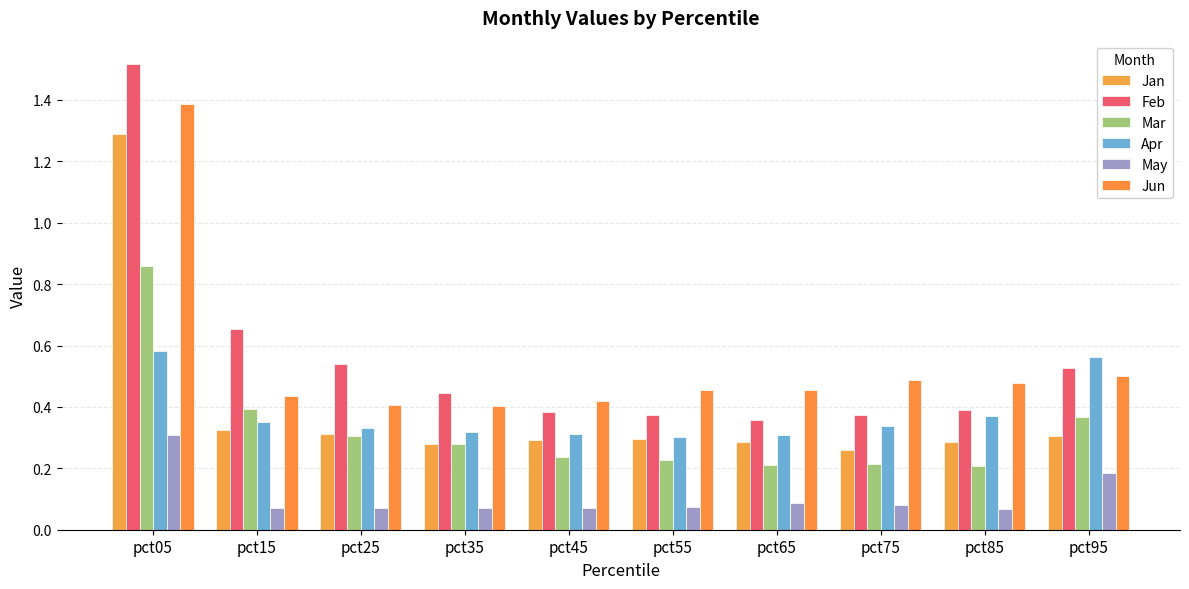

At how many categories does at least one series exceed 1?

1